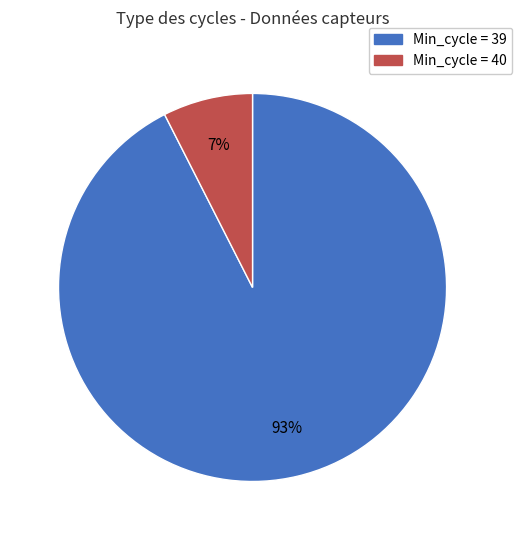

To the nearest percent, what is the average slice percentage?

50%